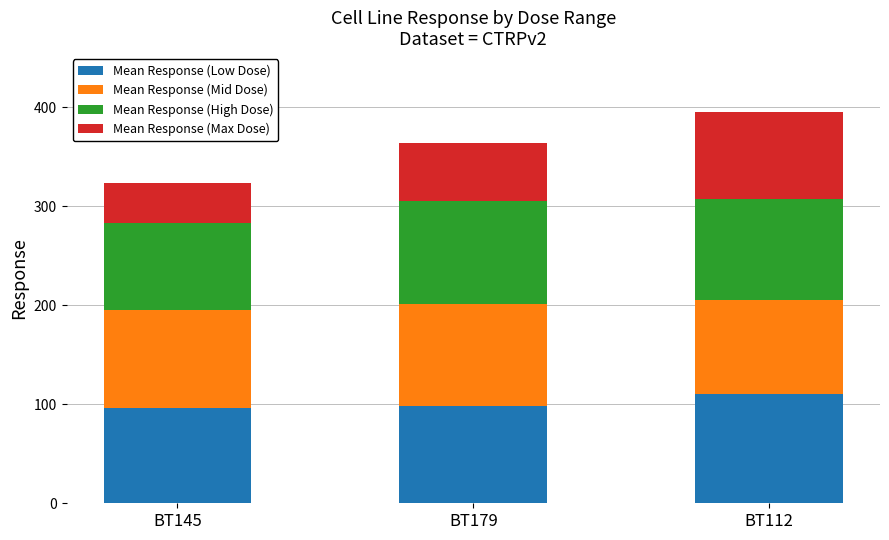

What are all the series names shown in the legend?

Mean Response (Low Dose), Mean Response (Mid Dose), Mean Response (High Dose), Mean Response (Max Dose)